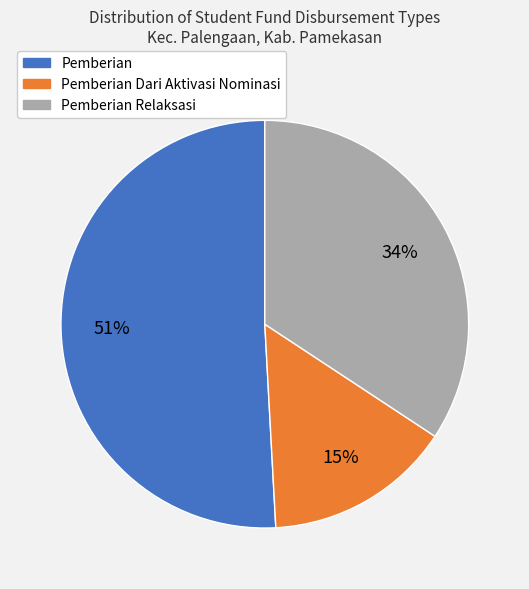

To the nearest percent, what is the difference between the largest and smallest slice percentages?

36%